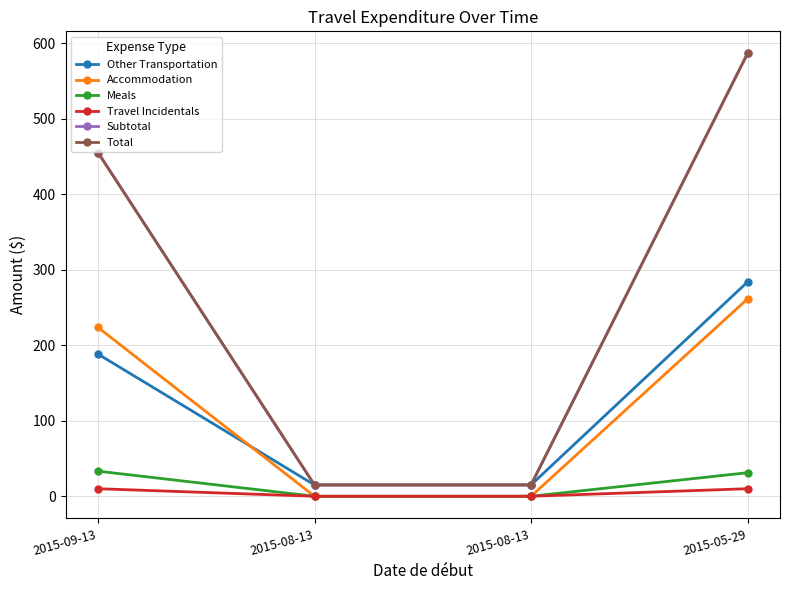

Is this an area chart (filled region under the line)?

No